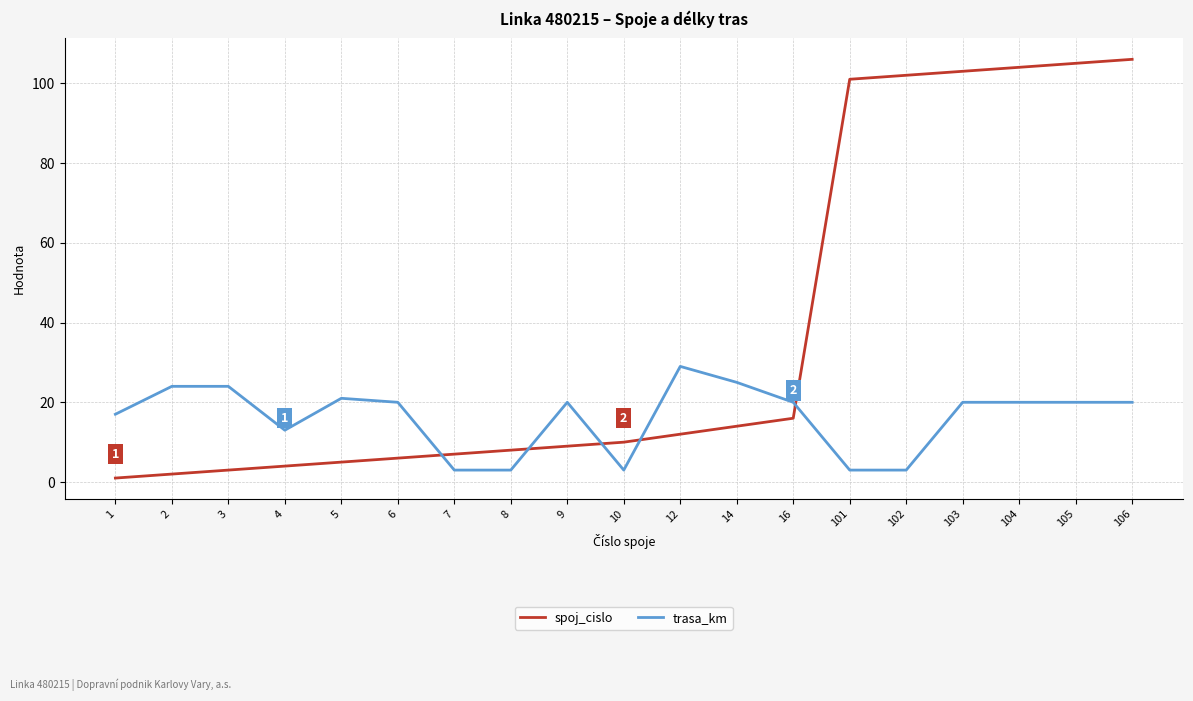

Is this an area chart (filled region under the line)?

No